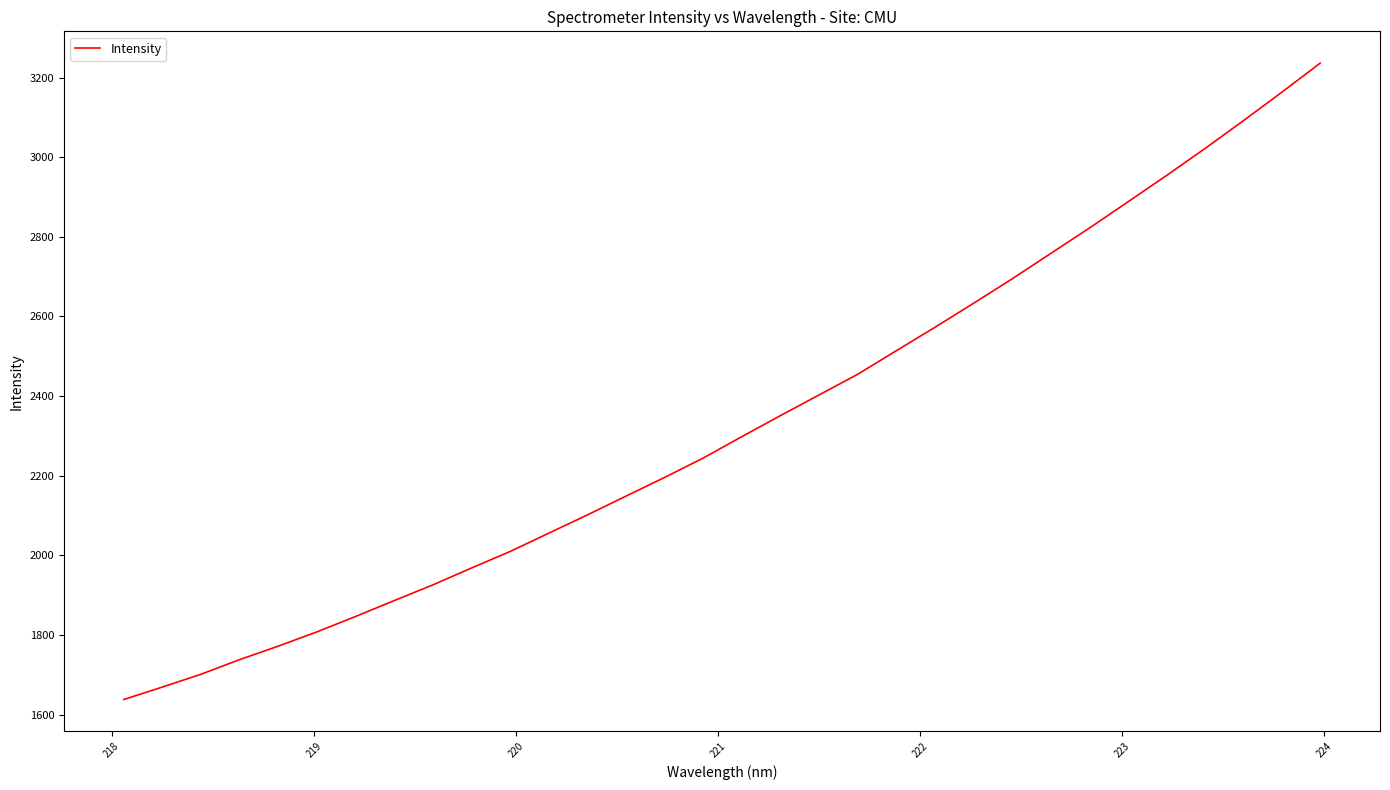

What is the minimum value shown in the chart?

1637.9